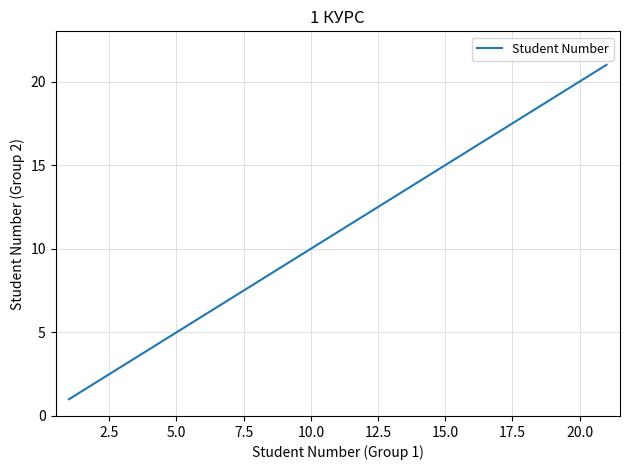

What is the maximum value shown in the chart?

21